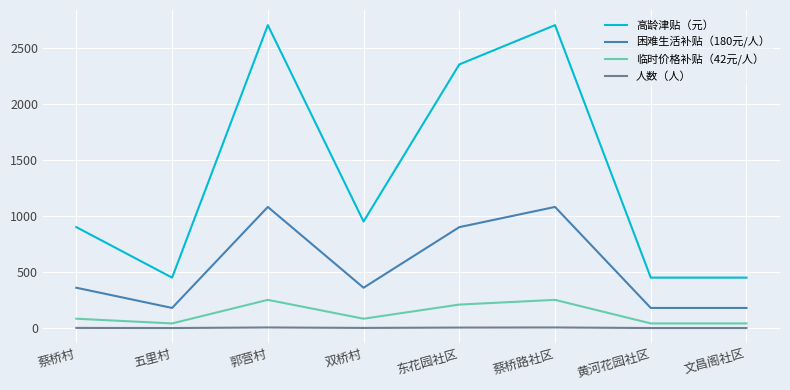

Which series has the widest spread of values?

高龄津贴（元）